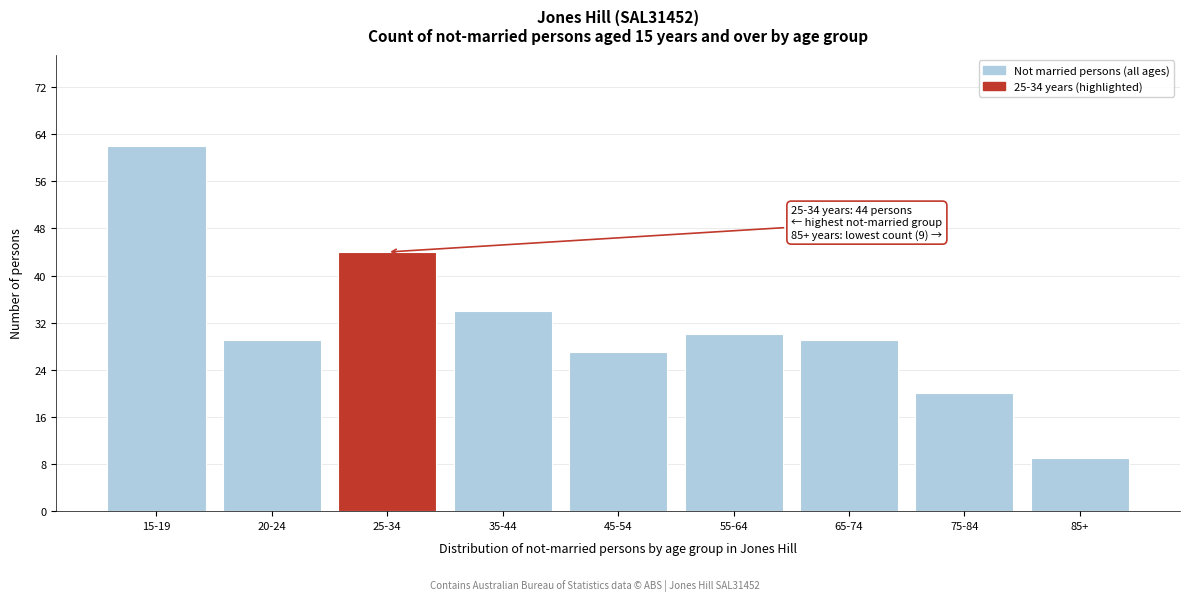

Reading right to left, transcribe all the data shown in this chart.

85+=9	75-84=20	65-74=29	55-64=30	45-54=27	35-44=34	25-34=44	20-24=29	15-19=62